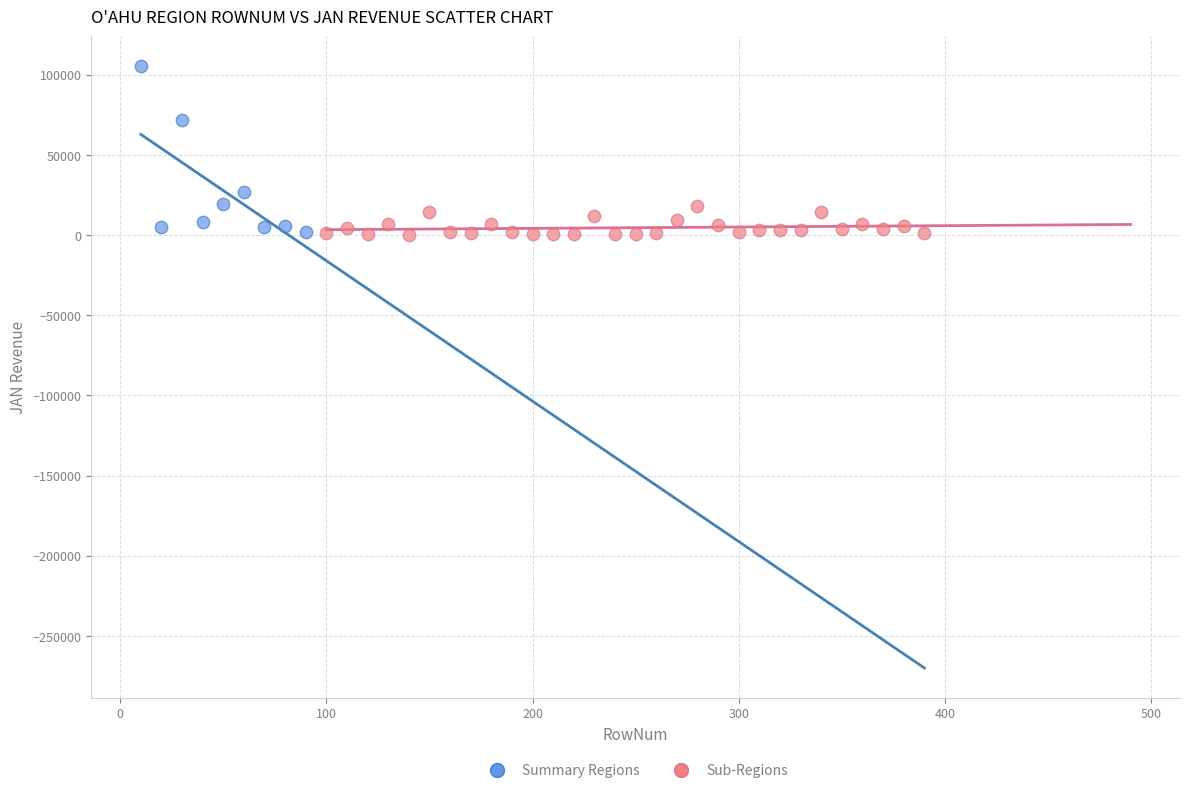

Which series has the largest Y range (max minus min)?

Summary Regions